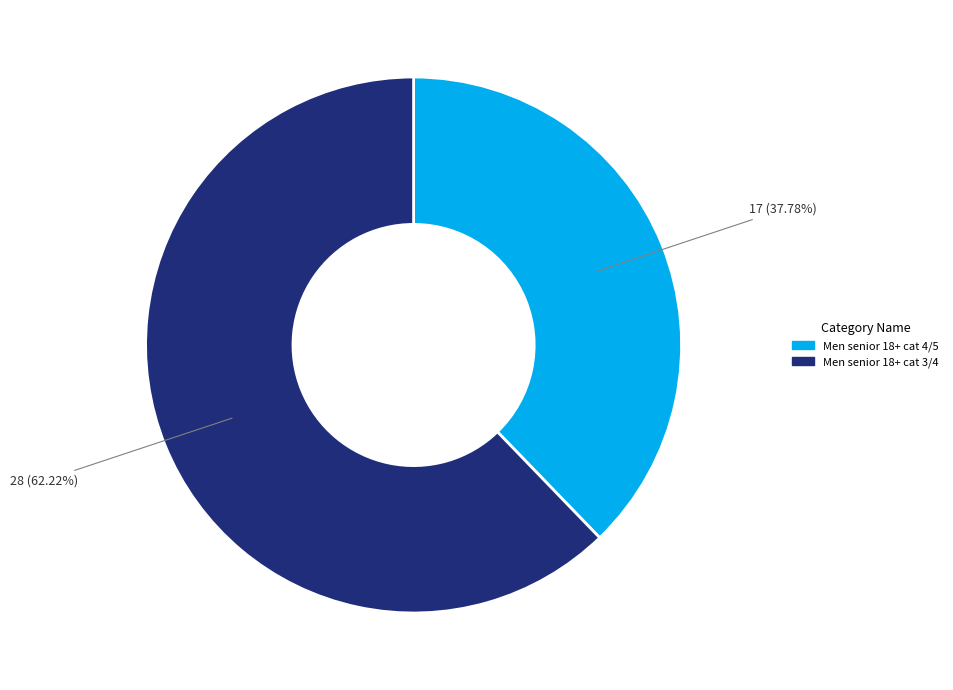

To the nearest percent, what is the combined percentage of Men senior 18+ cat 4/5 and Men senior 18+ cat 3/4?

100%